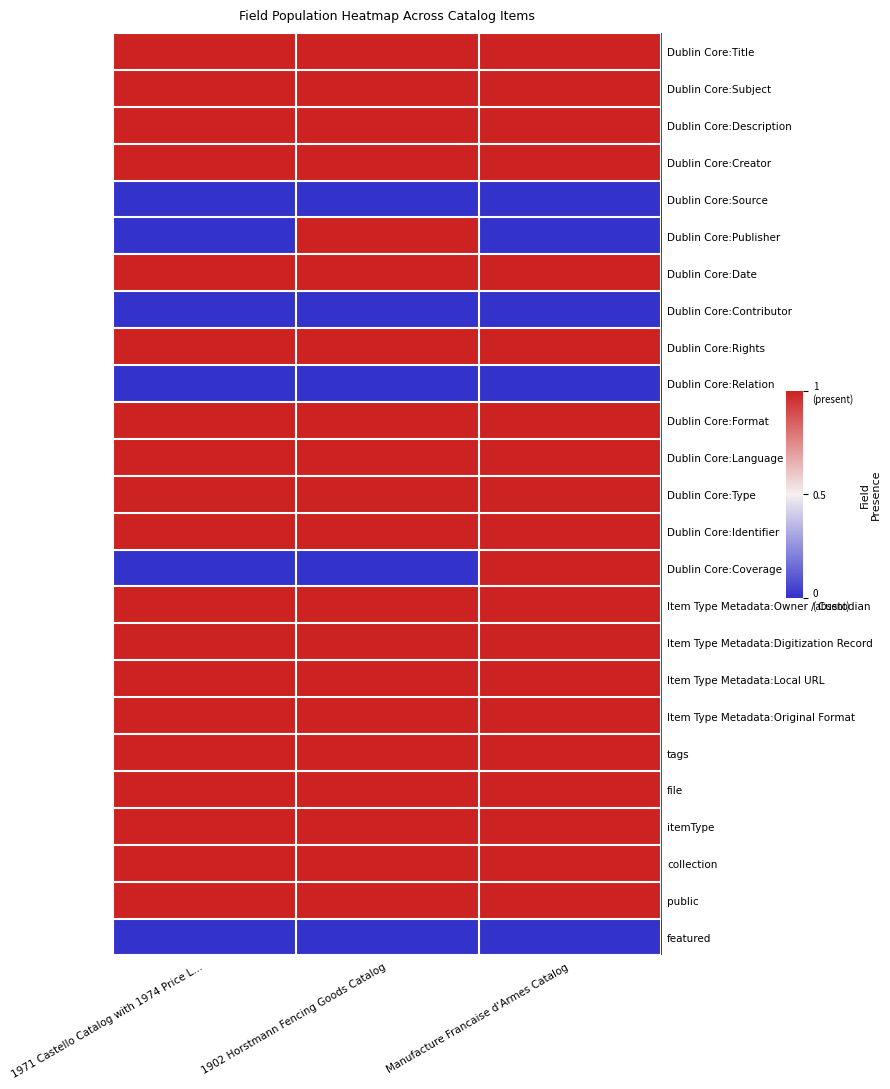

Reading left to right, what are all the values shown in this chart?

Dublin Core:Title: 1971 Castello Catalog with 1974 Price L...=1	1902 Horstmann Fencing Goods Catalog=1	Manufacture Francaise d'Armes Catalog=1
Dublin Core:Subject: 1971 Castello Catalog with 1974 Price L...=1	1902 Horstmann Fencing Goods Catalog=1	Manufacture Francaise d'Armes Catalog=1
Dublin Core:Description: 1971 Castello Catalog with 1974 Price L...=1	1902 Horstmann Fencing Goods Catalog=1	Manufacture Francaise d'Armes Catalog=1
Dublin Core:Creator: 1971 Castello Catalog with 1974 Price L...=1	1902 Horstmann Fencing Goods Catalog=1	Manufacture Francaise d'Armes Catalog=1
Dublin Core:Source: 1971 Castello Catalog with 1974 Price L...=0	1902 Horstmann Fencing Goods Catalog=0	Manufacture Francaise d'Armes Catalog=0
Dublin Core:Publisher: 1971 Castello Catalog with 1974 Price L...=0	1902 Horstmann Fencing Goods Catalog=1	Manufacture Francaise d'Armes Catalog=0
Dublin Core:Date: 1971 Castello Catalog with 1974 Price L...=1	1902 Horstmann Fencing Goods Catalog=1	Manufacture Francaise d'Armes Catalog=1
Dublin Core:Contributor: 1971 Castello Catalog with 1974 Price L...=0	1902 Horstmann Fencing Goods Catalog=0	Manufacture Francaise d'Armes Catalog=0
Dublin Core:Rights: 1971 Castello Catalog with 1974 Price L...=1	1902 Horstmann Fencing Goods Catalog=1	Manufacture Francaise d'Armes Catalog=1
Dublin Core:Relation: 1971 Castello Catalog with 1974 Price L...=0	1902 Horstmann Fencing Goods Catalog=0	Manufacture Francaise d'Armes Catalog=0
Dublin Core:Format: 1971 Castello Catalog with 1974 Price L...=1	1902 Horstmann Fencing Goods Catalog=1	Manufacture Francaise d'Armes Catalog=1
Dublin Core:Language: 1971 Castello Catalog with 1974 Price L...=1	1902 Horstmann Fencing Goods Catalog=1	Manufacture Francaise d'Armes Catalog=1
Dublin Core:Type: 1971 Castello Catalog with 1974 Price L...=1	1902 Horstmann Fencing Goods Catalog=1	Manufacture Francaise d'Armes Catalog=1
Dublin Core:Identifier: 1971 Castello Catalog with 1974 Price L...=1	1902 Horstmann Fencing Goods Catalog=1	Manufacture Francaise d'Armes Catalog=1
Dublin Core:Coverage: 1971 Castello Catalog with 1974 Price L...=0	1902 Horstmann Fencing Goods Catalog=0	Manufacture Francaise d'Armes Catalog=1
Item Type Metadata:Owner / Custodian: 1971 Castello Catalog with 1974 Price L...=1	1902 Horstmann Fencing Goods Catalog=1	Manufacture Francaise d'Armes Catalog=1
Item Type Metadata:Digitization Record: 1971 Castello Catalog with 1974 Price L...=1	1902 Horstmann Fencing Goods Catalog=1	Manufacture Francaise d'Armes Catalog=1
Item Type Metadata:Local URL: 1971 Castello Catalog with 1974 Price L...=1	1902 Horstmann Fencing Goods Catalog=1	Manufacture Francaise d'Armes Catalog=1
Item Type Metadata:Original Format: 1971 Castello Catalog with 1974 Price L...=1	1902 Horstmann Fencing Goods Catalog=1	Manufacture Francaise d'Armes Catalog=1
tags: 1971 Castello Catalog with 1974 Price L...=1	1902 Horstmann Fencing Goods Catalog=1	Manufacture Francaise d'Armes Catalog=1
file: 1971 Castello Catalog with 1974 Price L...=1	1902 Horstmann Fencing Goods Catalog=1	Manufacture Francaise d'Armes Catalog=1
itemType: 1971 Castello Catalog with 1974 Price L...=1	1902 Horstmann Fencing Goods Catalog=1	Manufacture Francaise d'Armes Catalog=1
collection: 1971 Castello Catalog with 1974 Price L...=1	1902 Horstmann Fencing Goods Catalog=1	Manufacture Francaise d'Armes Catalog=1
public: 1971 Castello Catalog with 1974 Price L...=1	1902 Horstmann Fencing Goods Catalog=1	Manufacture Francaise d'Armes Catalog=1
featured: 1971 Castello Catalog with 1974 Price L...=0	1902 Horstmann Fencing Goods Catalog=0	Manufacture Francaise d'Armes Catalog=0